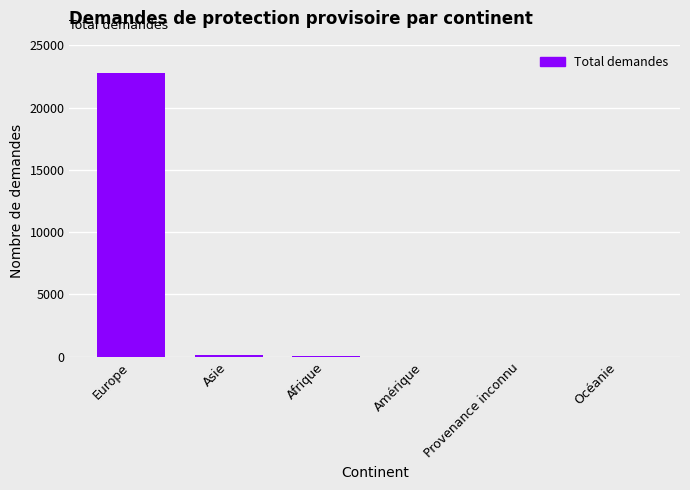

What is the sum of all values?

23010